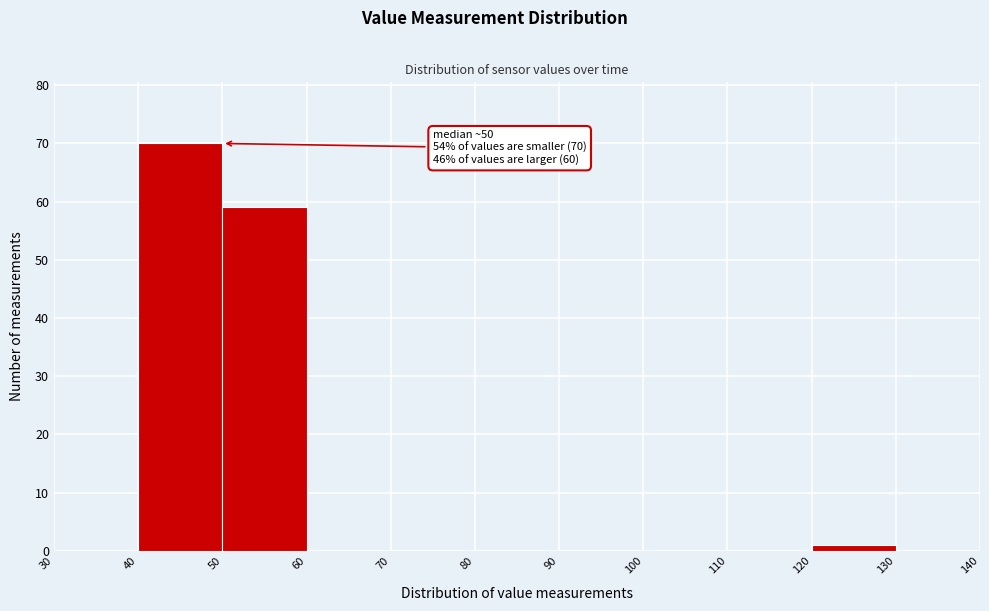

Over which range of the x-axis is the bar tallest?

40 to 50